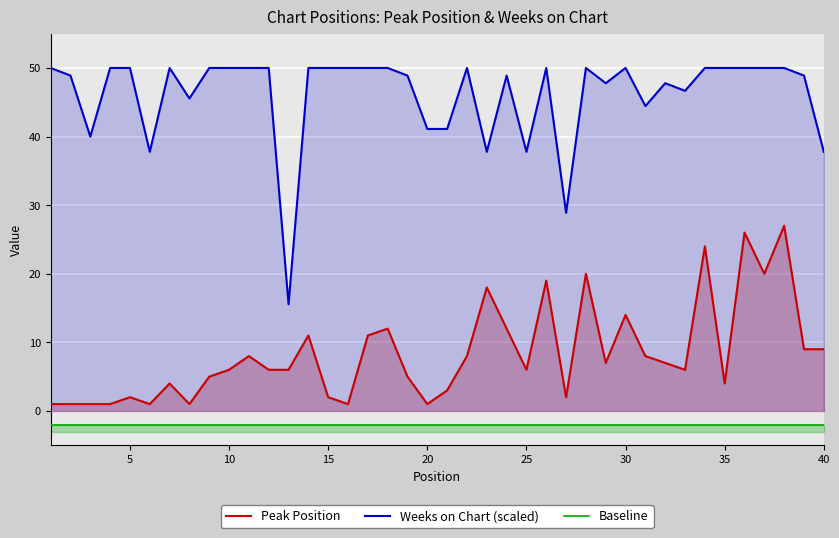

Reading right to left, extract all data points from this chart.

Peak Position: 9.0	9.0	27.0	20.0	26.0	4.0	24.0	6.0	7.0	8.0	14.0	7.0	20.0	2.0	19.0	6.0	12.0	18.0	8.0	3.0	1.0	5.0	12.0	11.0	1.0	2.0	11.0	6.0	6.0	8.0	6.0	5.0	1.0	4.0	1.0	2.0	1.0	1.0	1.0	1.0
Weeks on Chart (scaled): 37.8	48.9	50.0	50.0	50.0	50.0	50.0	46.7	47.8	44.4	50.0	47.8	50.0	28.9	50.0	37.8	48.9	37.8	50.0	41.1	41.1	48.9	50.0	50.0	50.0	50.0	50.0	15.6	50.0	50.0	50.0	50.0	45.6	50.0	37.8	50.0	50.0	40.0	48.9	50.0
Baseline: -2.0	-2.0	-2.0	-2.0	-2.0	-2.0	-2.0	-2.0	-2.0	-2.0	-2.0	-2.0	-2.0	-2.0	-2.0	-2.0	-2.0	-2.0	-2.0	-2.0	-2.0	-2.0	-2.0	-2.0	-2.0	-2.0	-2.0	-2.0	-2.0	-2.0	-2.0	-2.0	-2.0	-2.0	-2.0	-2.0	-2.0	-2.0	-2.0	-2.0